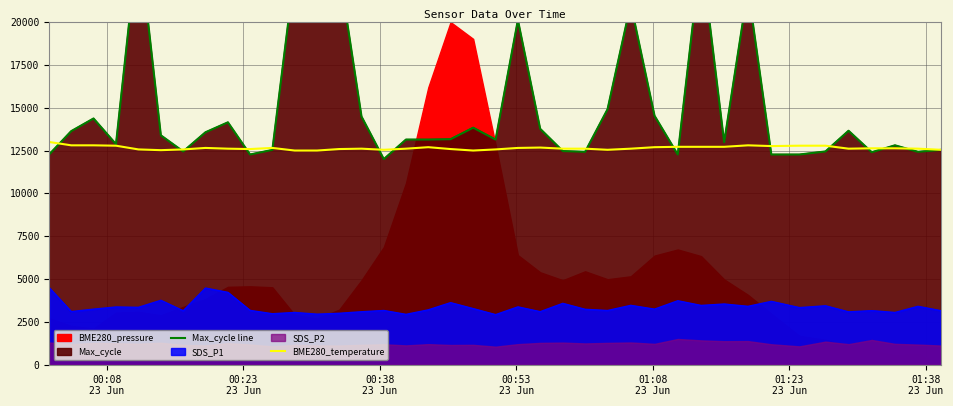

Which series has the widest spread of values?

Max_cycle line